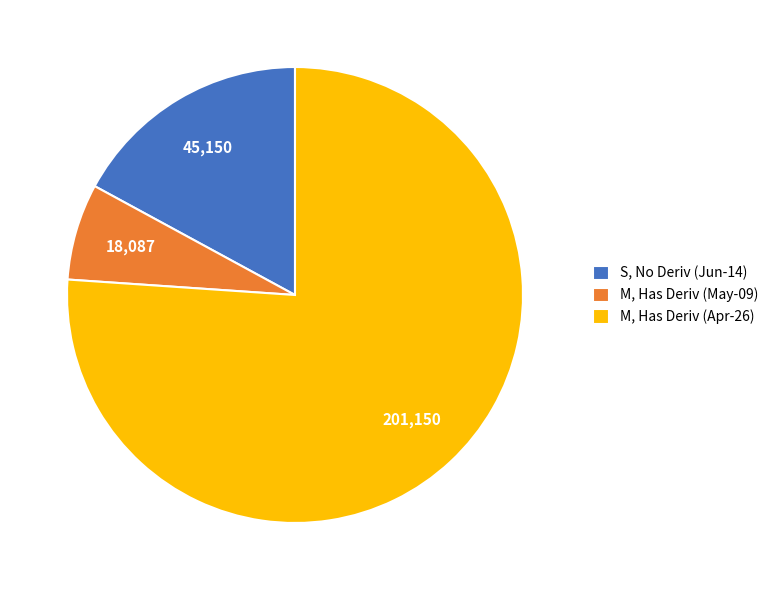

The S, No Deriv (Jun-14) slice represents 30% of the pie. True or false?

False